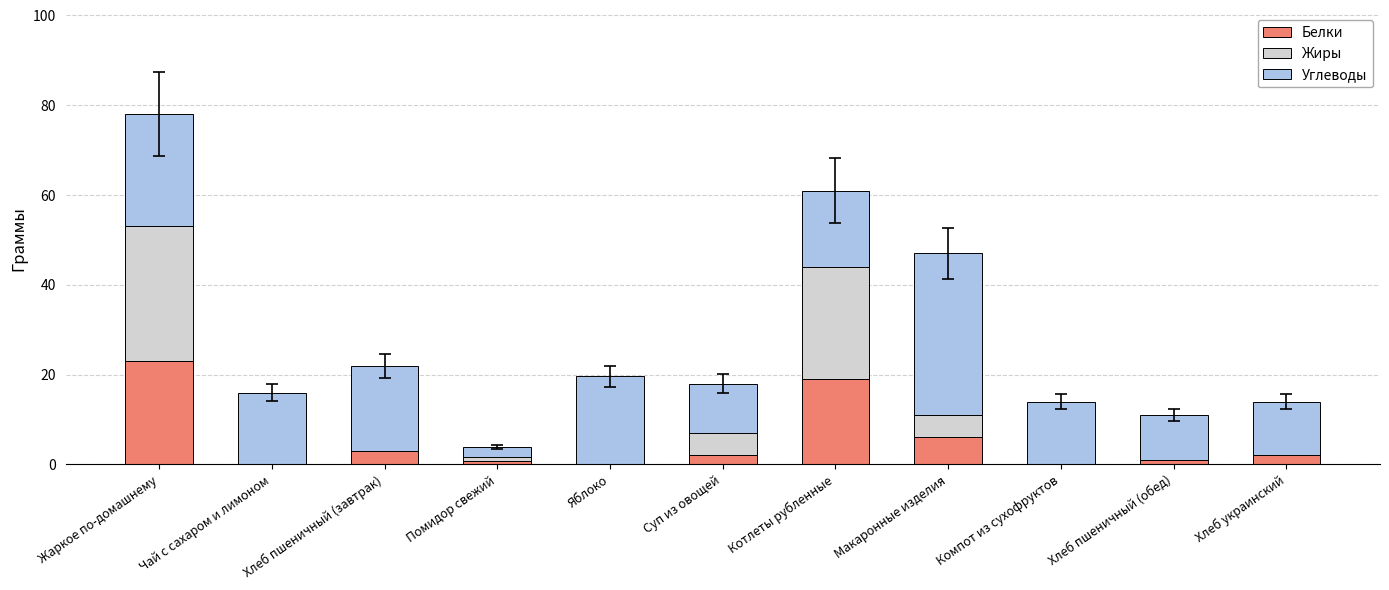

True or false: Белки has a value of -15.7 at Яблоко.

False